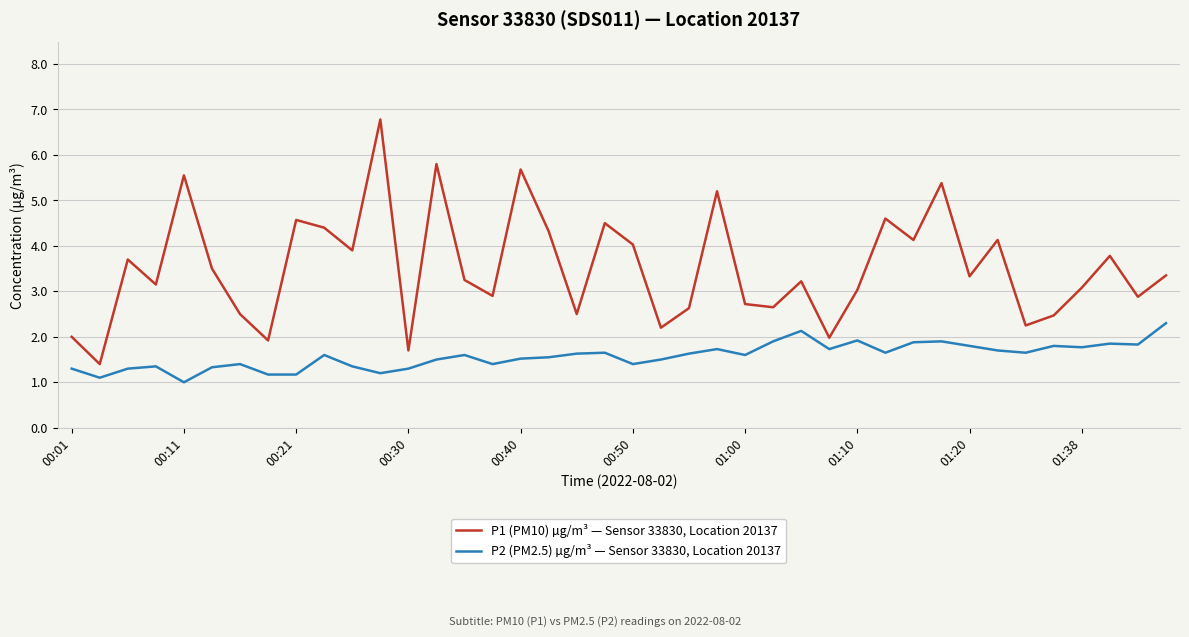

Which series has the largest total across all categories?

P1 (PM10) µg/m³ — Sensor 33830, Location 20137